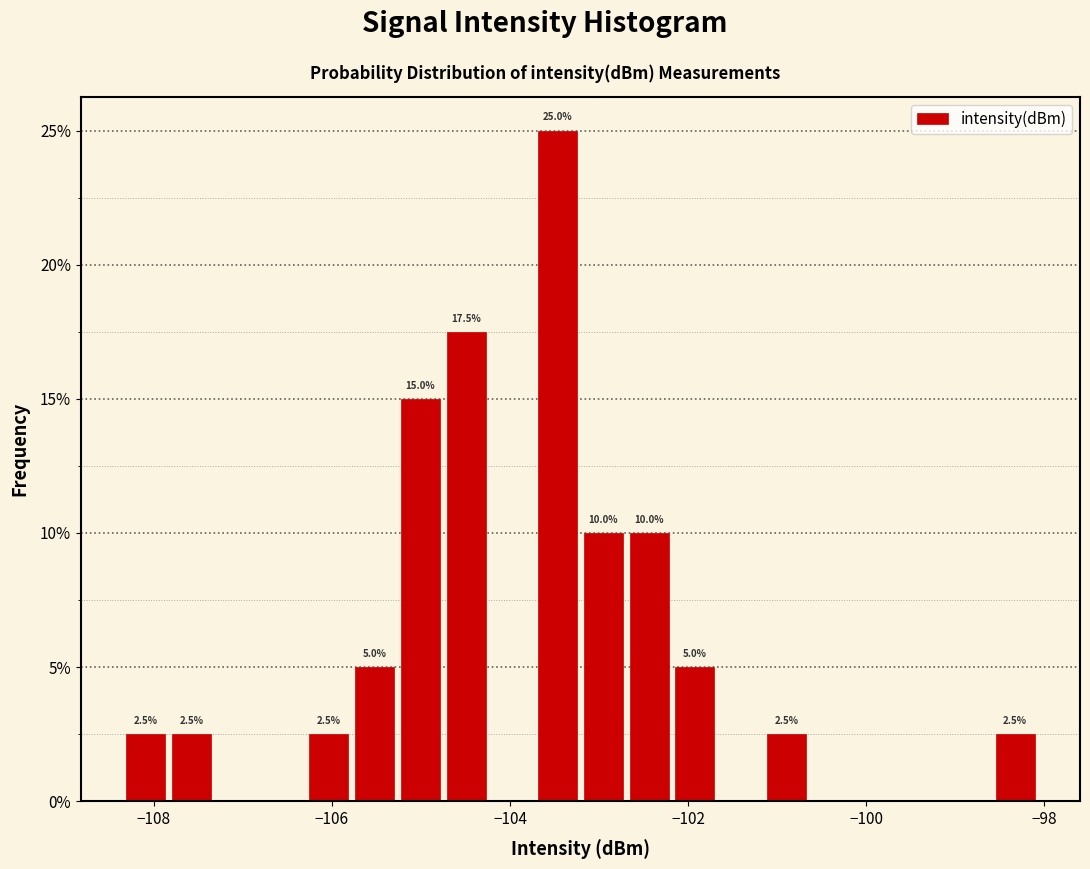

Read against the x-axis, roughly where is the centre of the tallest bar?

-103.4